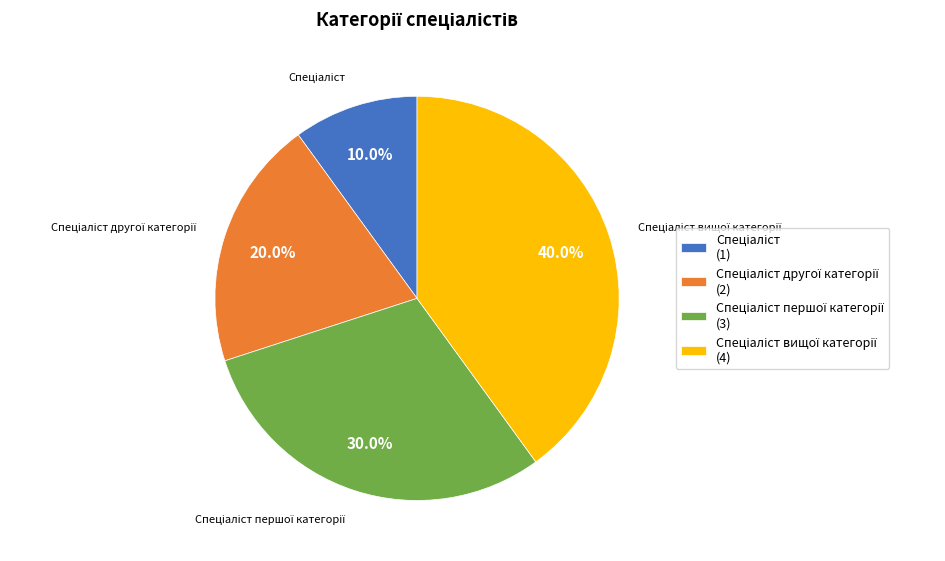

Does any single category account for the majority?

No